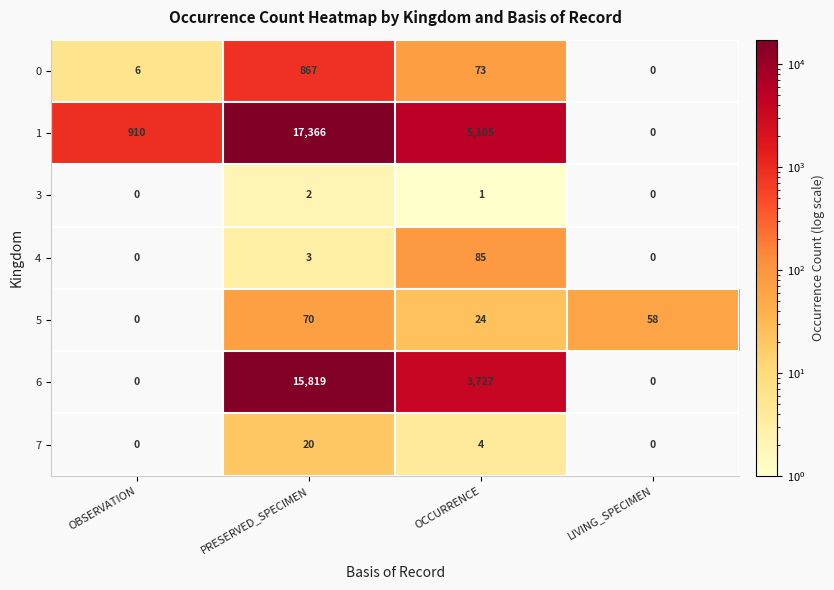

The value of 1 at OCCURRENCE is 1689. True or false?

False